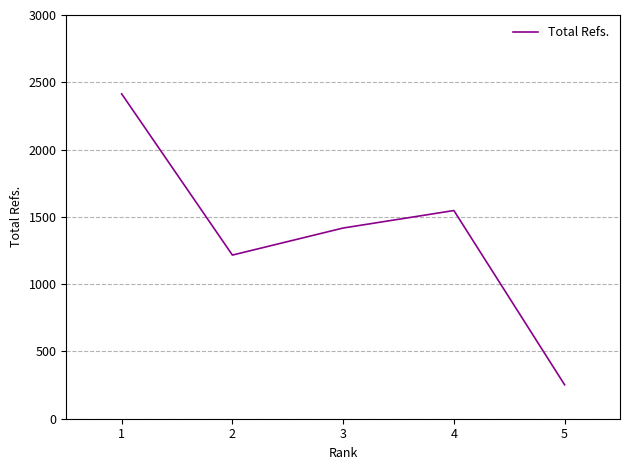

Where does the data first go above 1417?

1